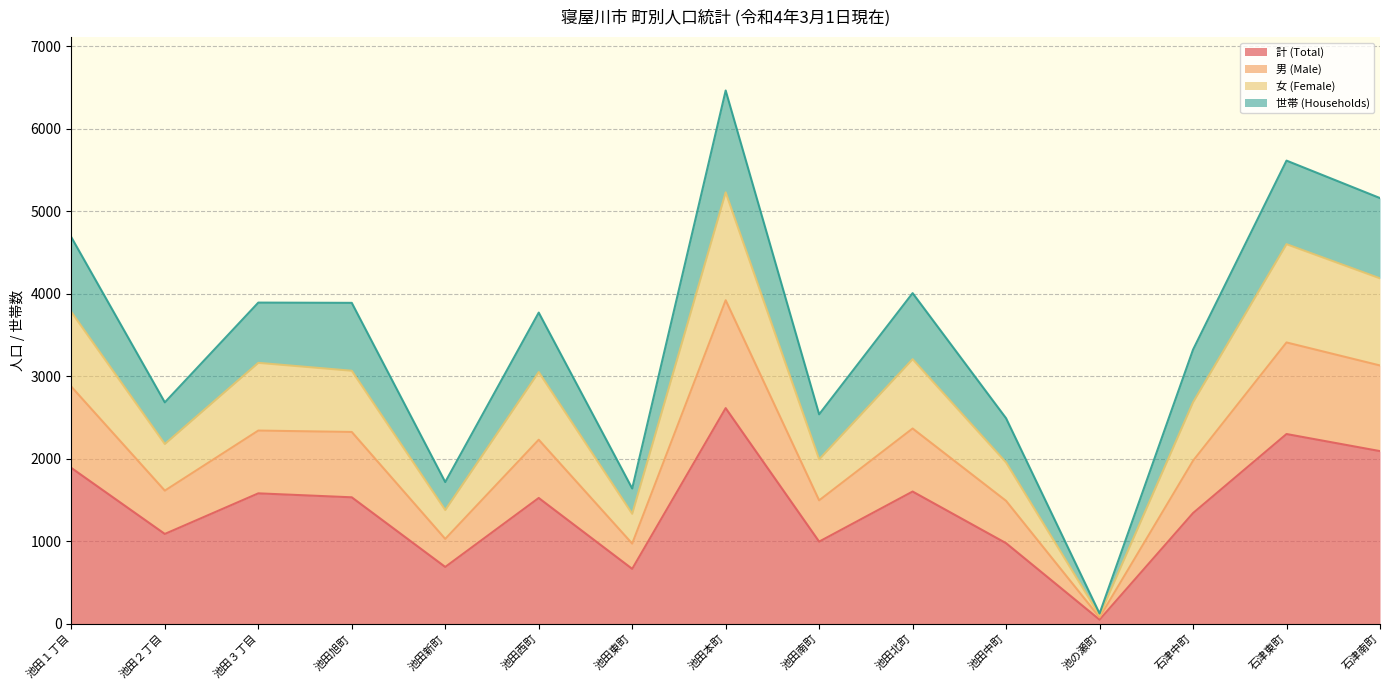

What is the value of the 計 (Total) point at the 9th from the left?

997